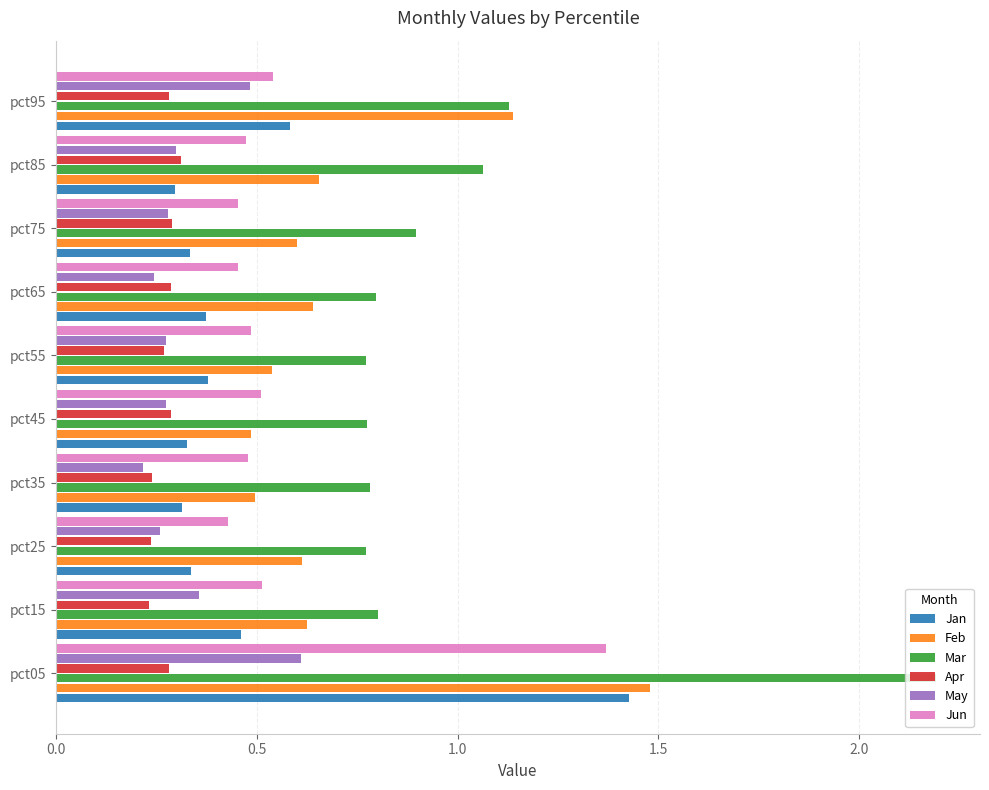

At which label is May closest to 0?

pct35